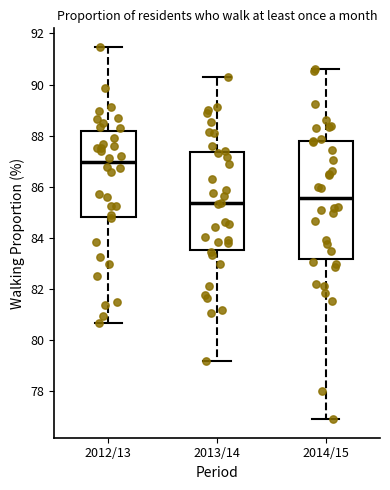

Reading left to right, transcribe this box plot: for each box, give where its median line is, the range the box spans, and where its two whiskers end, as read against the y-axis. The values are not printed on the chart, so give them approximately, as read against the axis.

2012/13: median 87.0, box 84.8 to 88.2, whiskers 80.6 to 91.4
2013/14: median 85.4, box 83.6 to 87.4, whiskers 79.2 to 90.4
2014/15: median 85.6, box 83.2 to 87.8, whiskers 77.0 to 90.6